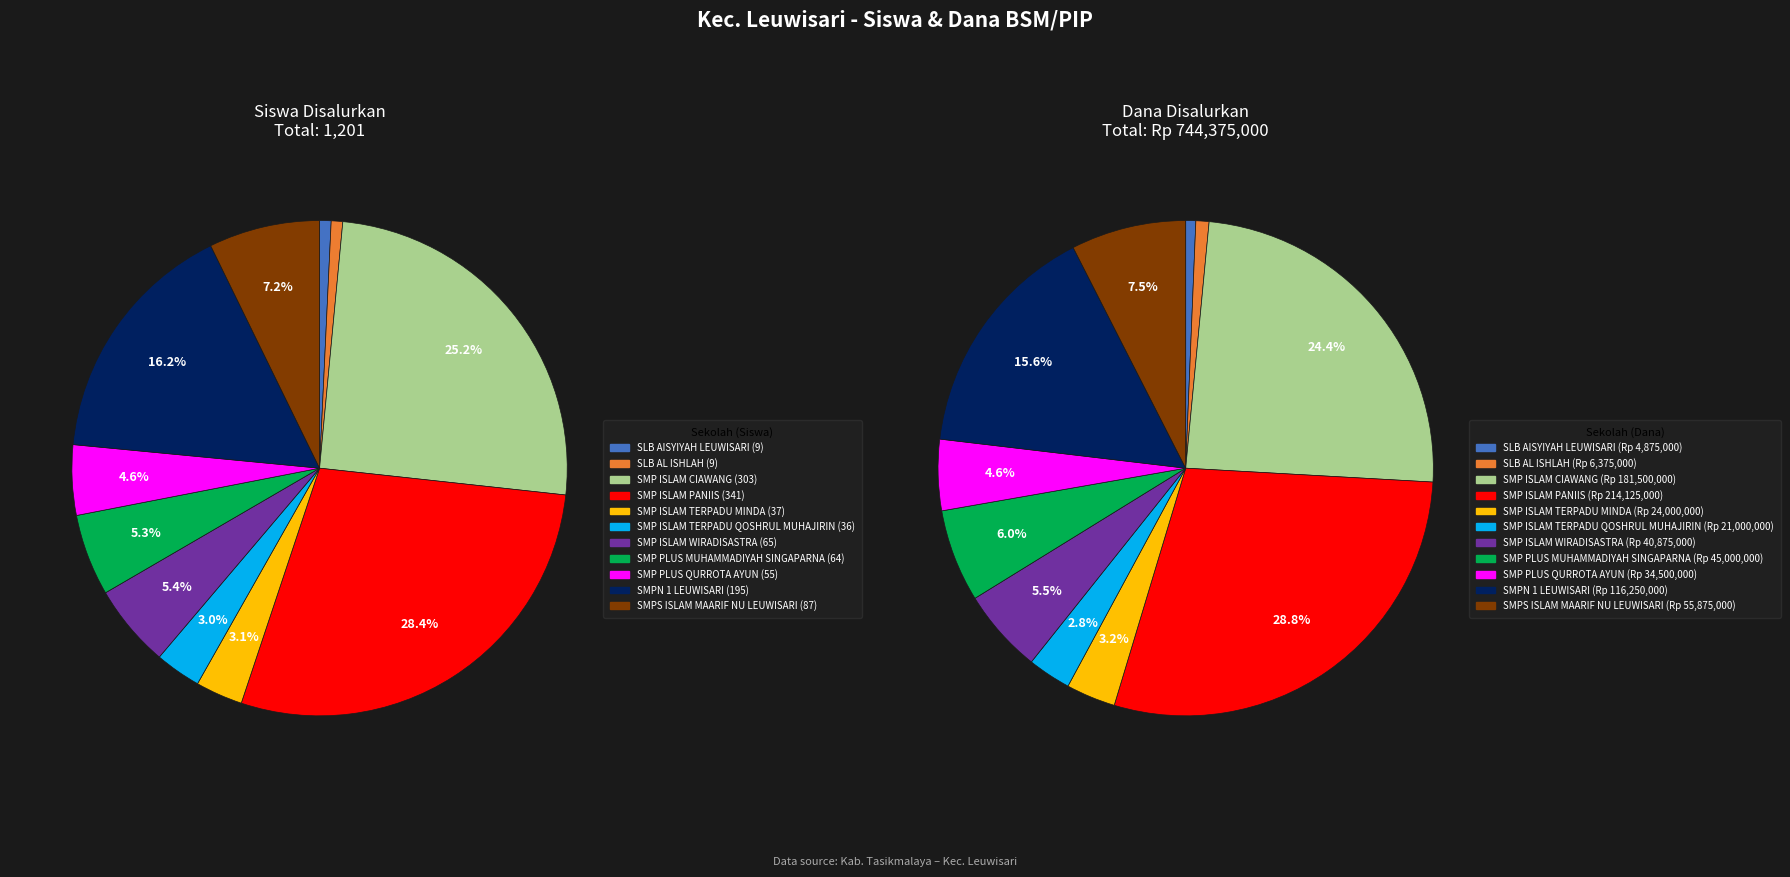

What is the spread (max minus min) of values at SMP ISLAM CIAWANG?

181499697